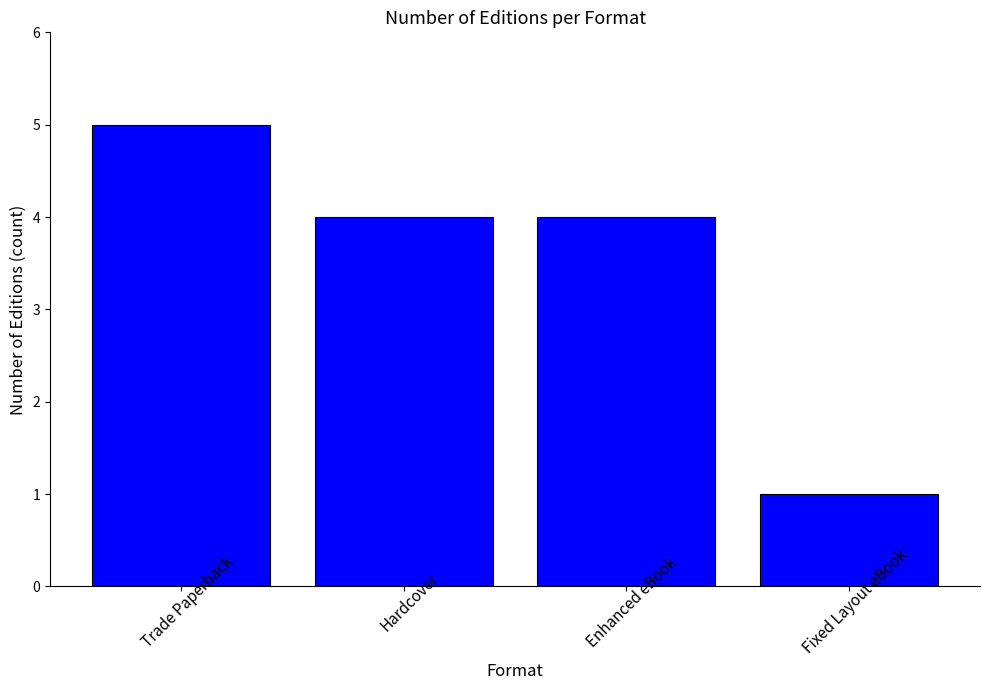

The chart shows a value of 1 at Fixed Layout eBook. True or false?

True